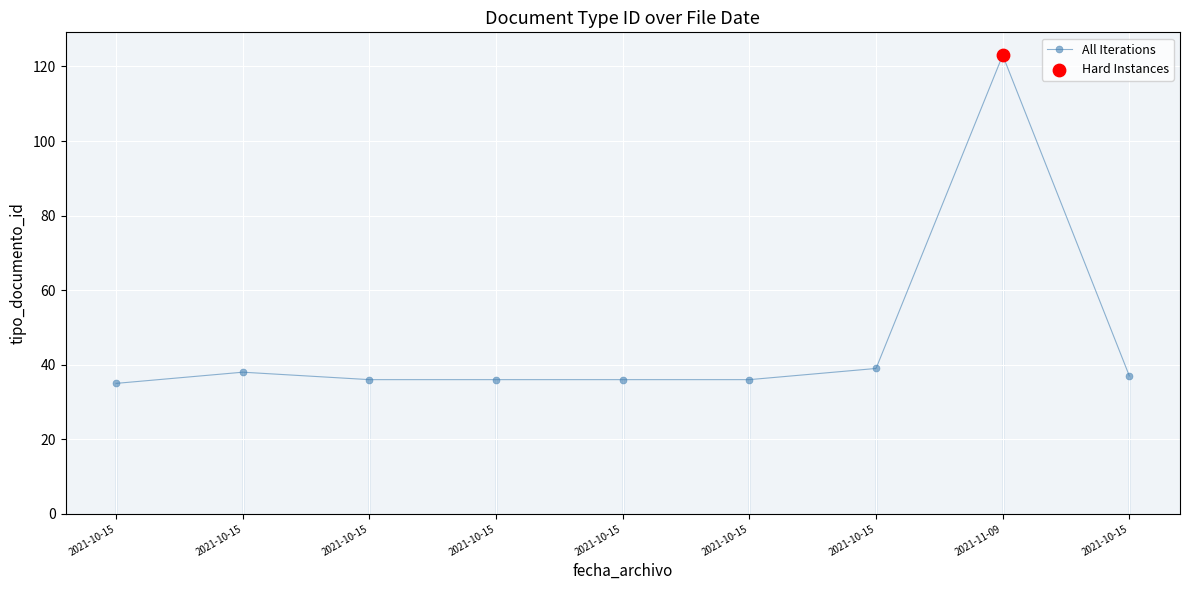

How many categories are shown in the chart?

9